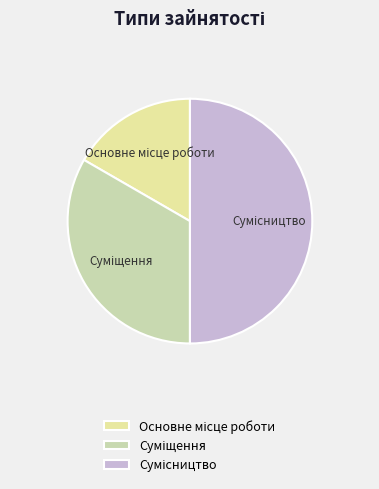

How many slices are in this pie chart?

3